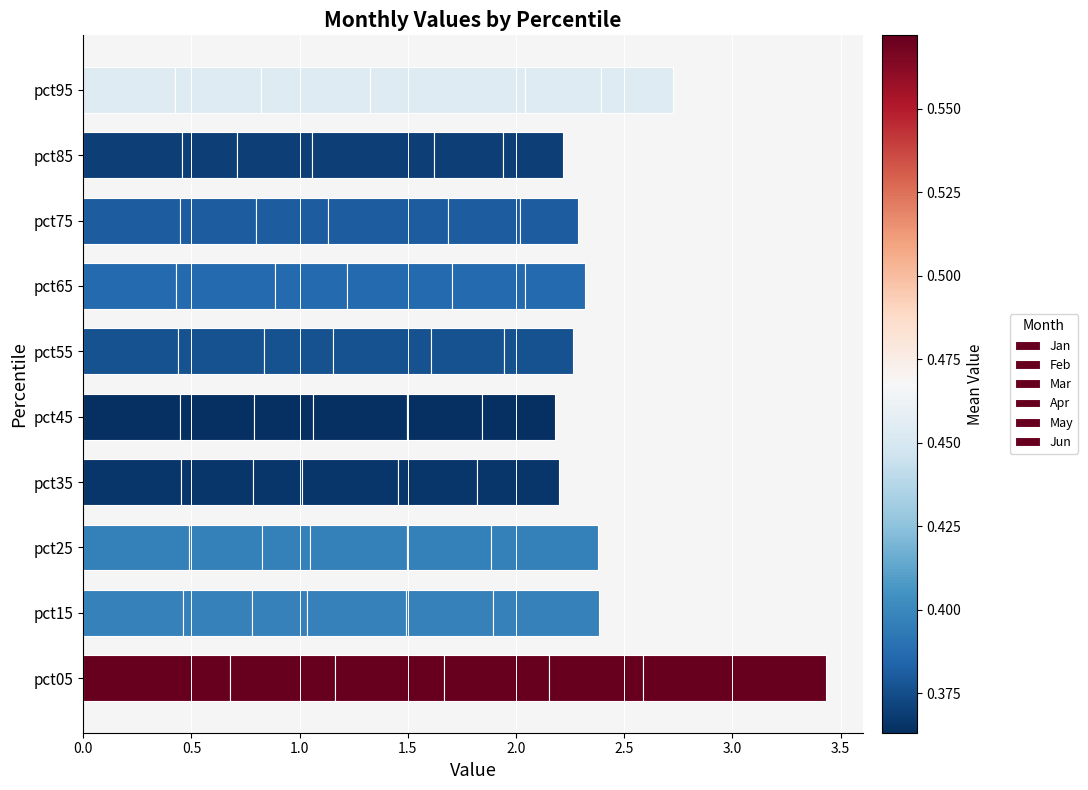

How many data points does each series have?

10